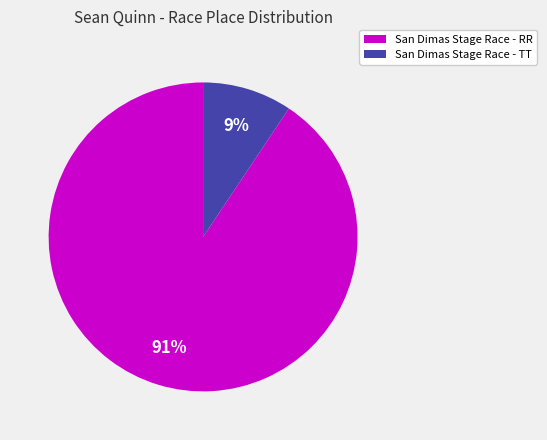

What percentage is the San Dimas Stage Race - TT slice, to the nearest percent?

9%